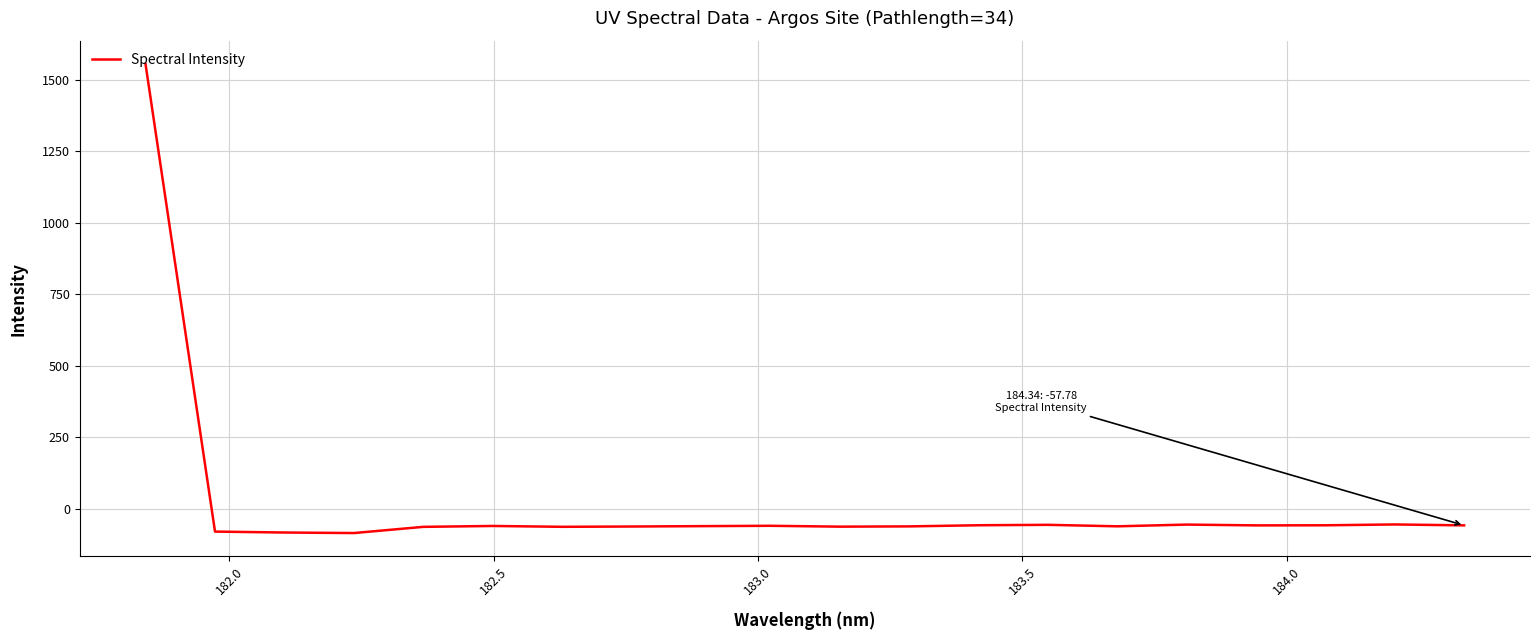

How many series are shown in this chart?

1